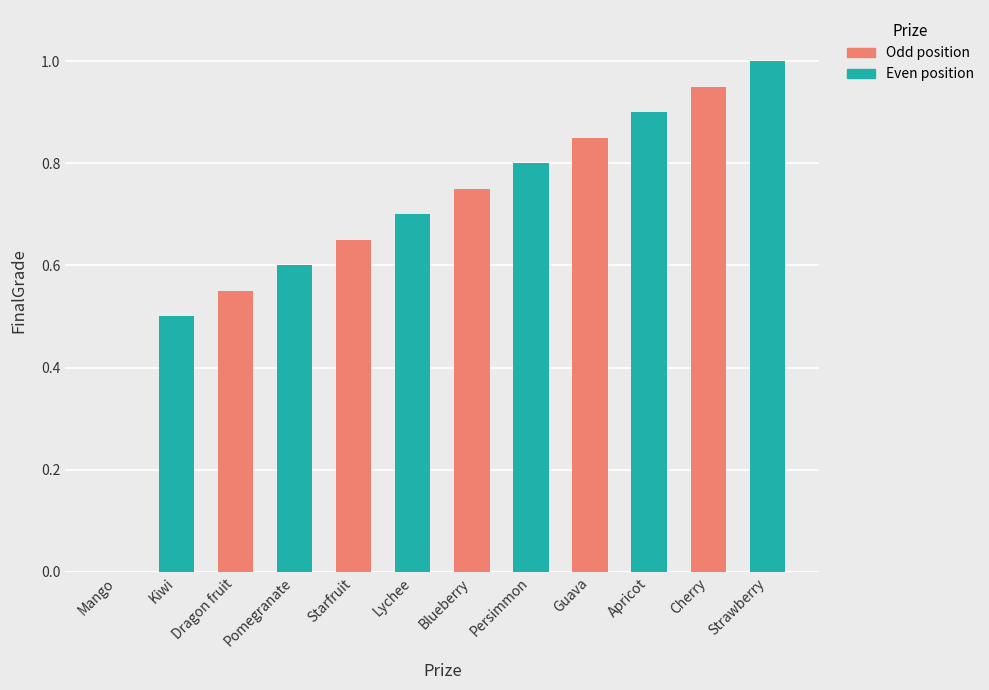

Which category has the lowest value across all series?

Mango